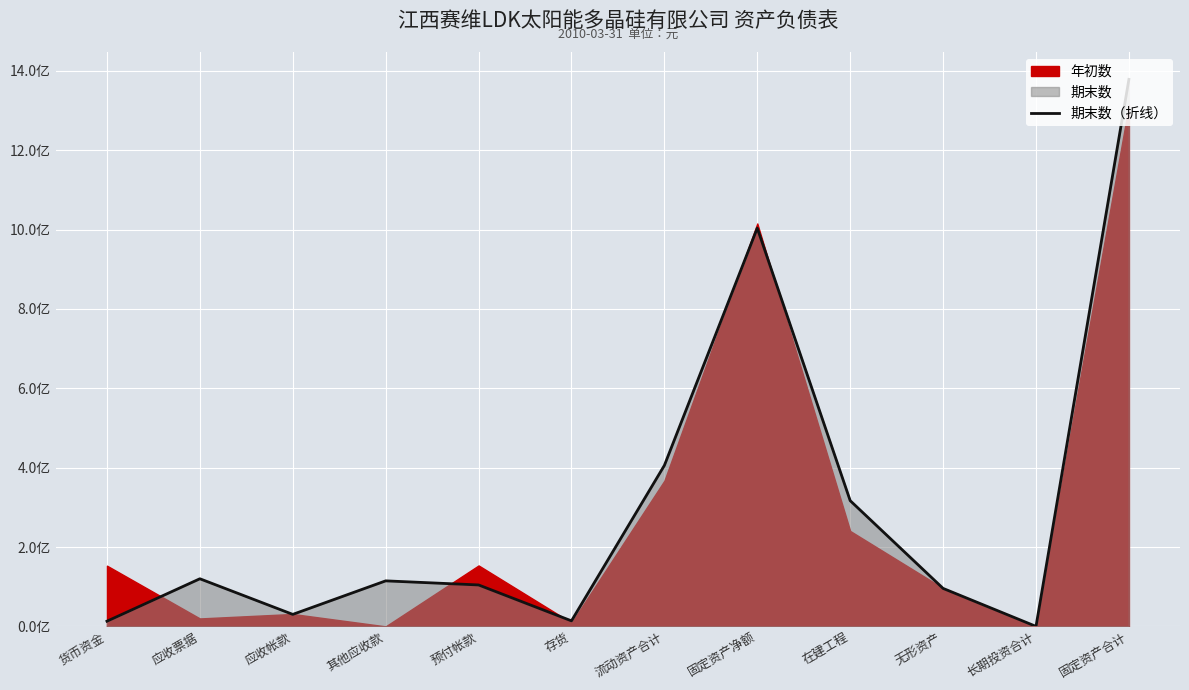

True or false: the data has more than 2 interior local peaks.

True